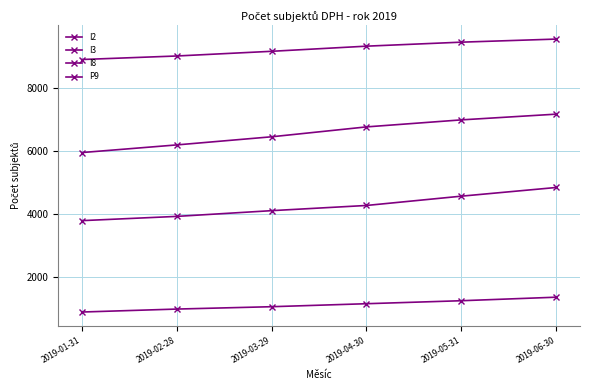

Between 2019-05-31 and 2019-01-31, which is larger?

2019-05-31